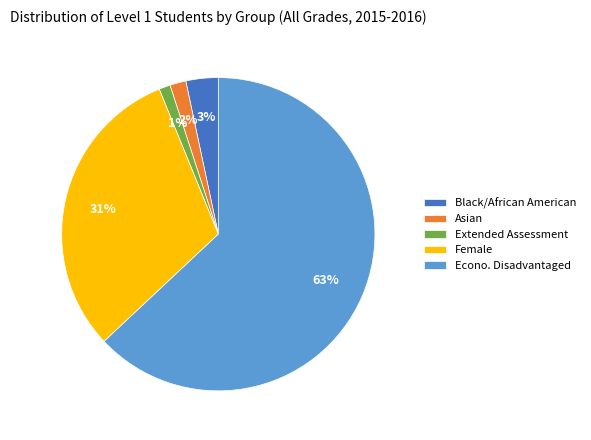

How many segments does this pie chart have?

5